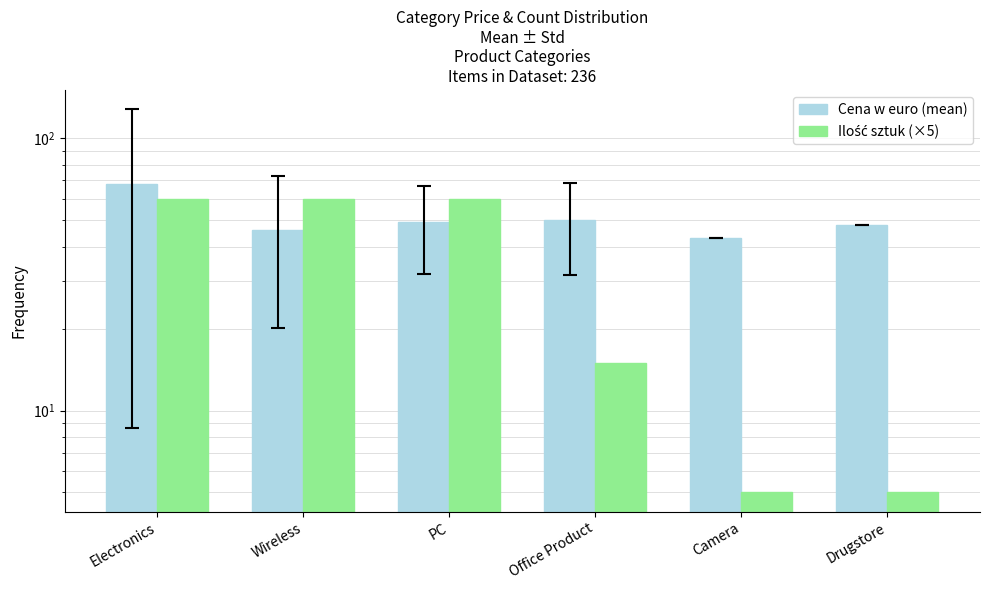

Reading right to left, transcribe all the data shown in this chart.

Cena w euro (mean): 47.9	43.0	50.0	49.1	46.2	68.1
Ilość sztuk (×5): 5.0	5.0	15.0	60.0	60.0	60.0